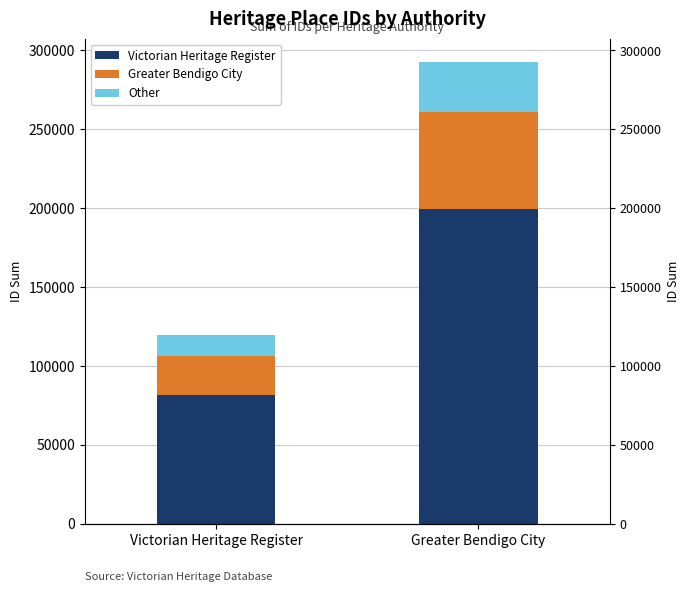

Does the chart contain stacked bars?

No